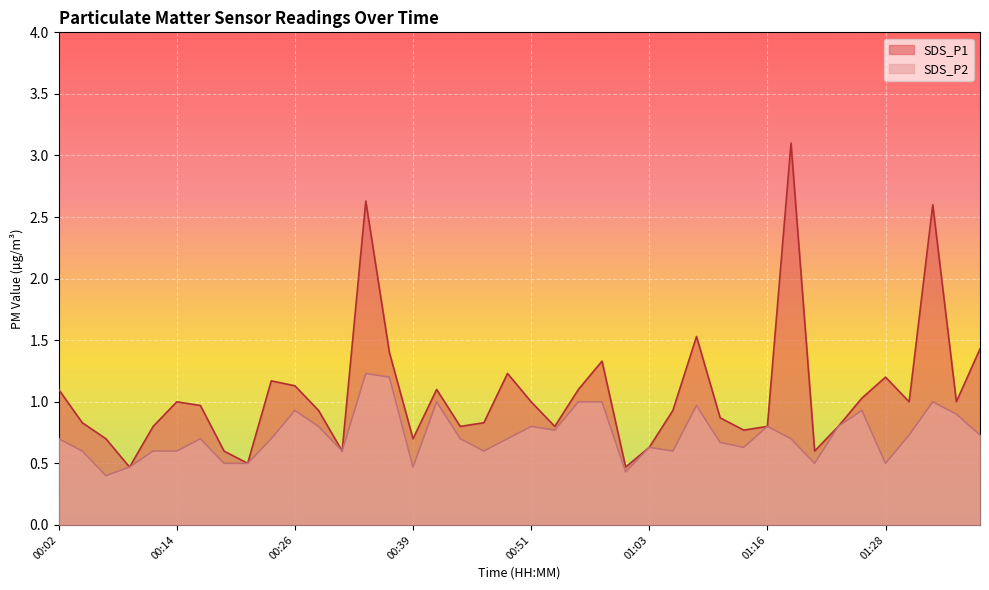

How many lines are shown in the chart?

2